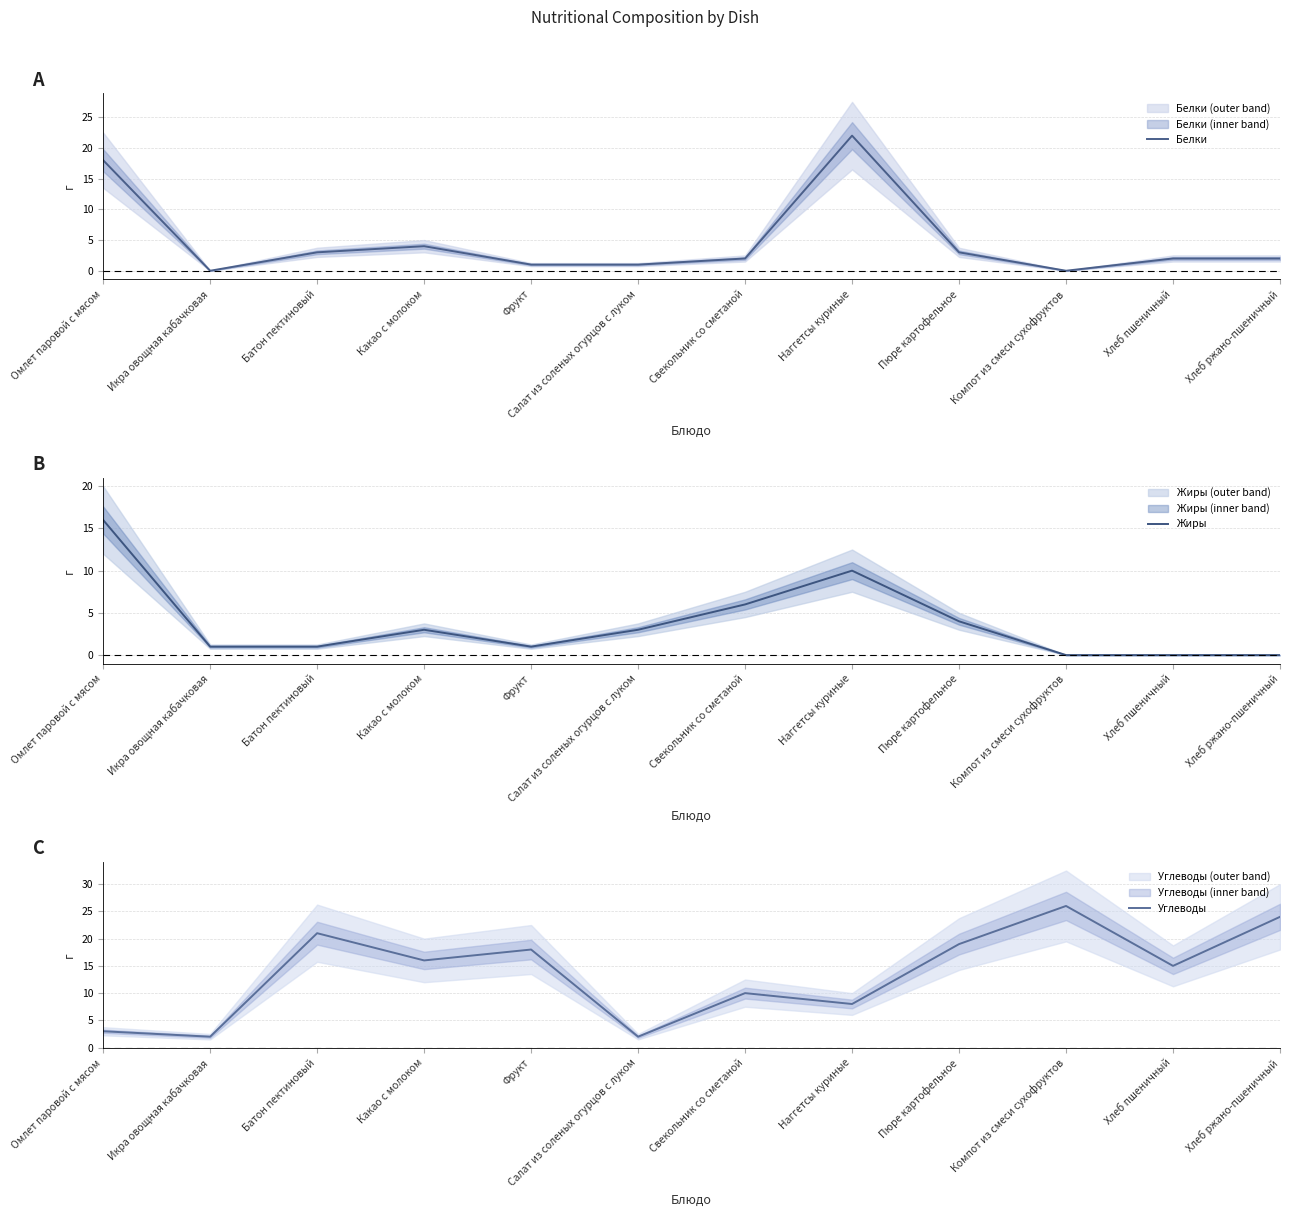

How many intersections are there between Белки and Жиры?

4